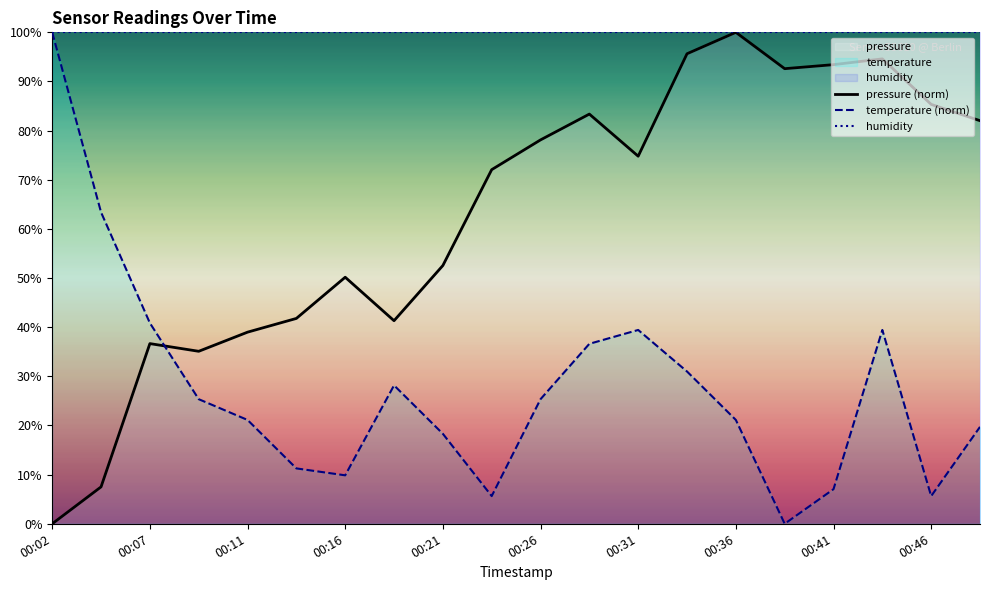

How many interior local valleys does the temperature series have?

4